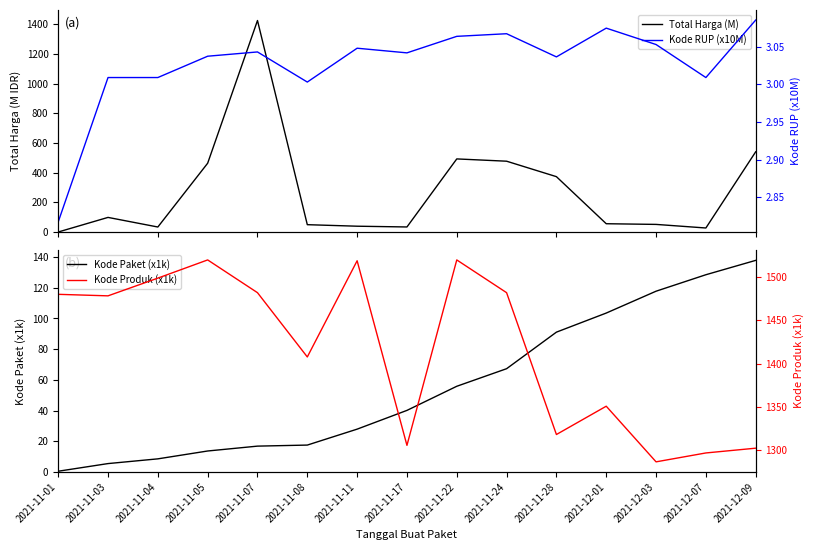

The value of Kode Paket (x1k) at 2021-11-22 is 15.9. True or false?

False